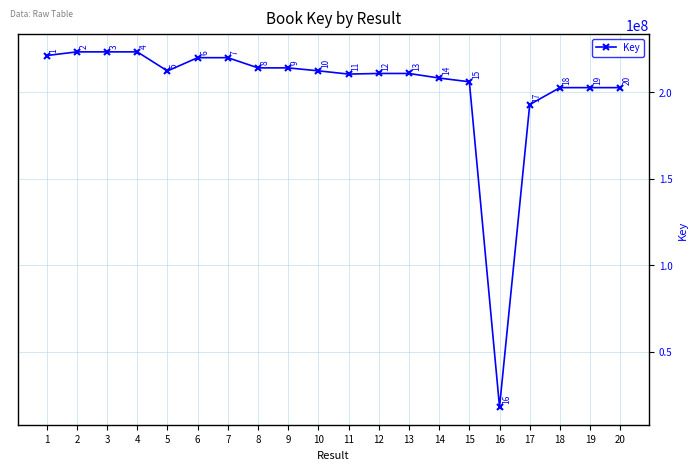

At which category does the chart reach its peak across all series?

2